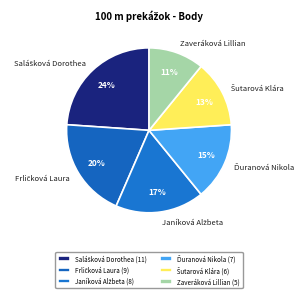

To the nearest percent, what is the difference between the largest and smallest slice percentages?

13%